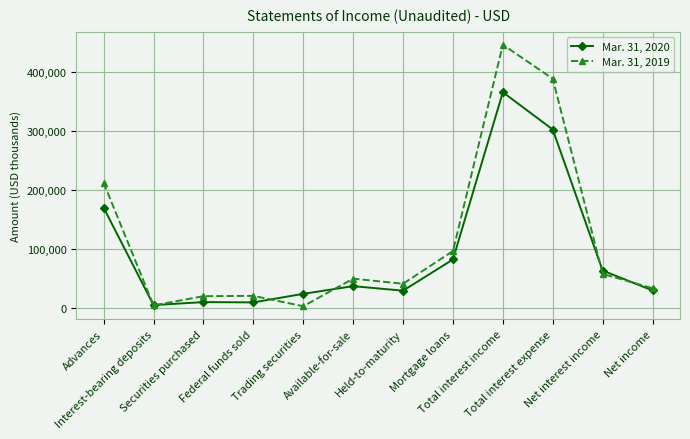

Which series has the largest total across all categories?

Mar. 31, 2019